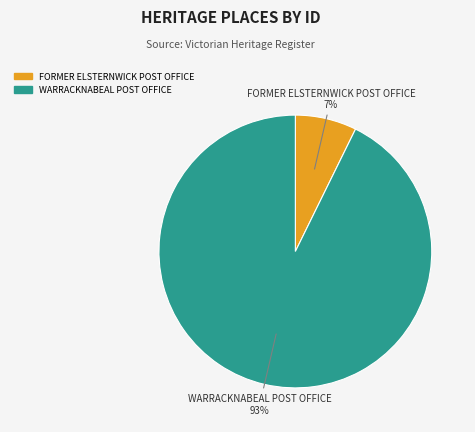

Is there any slice that represents more than half of the pie?

Yes